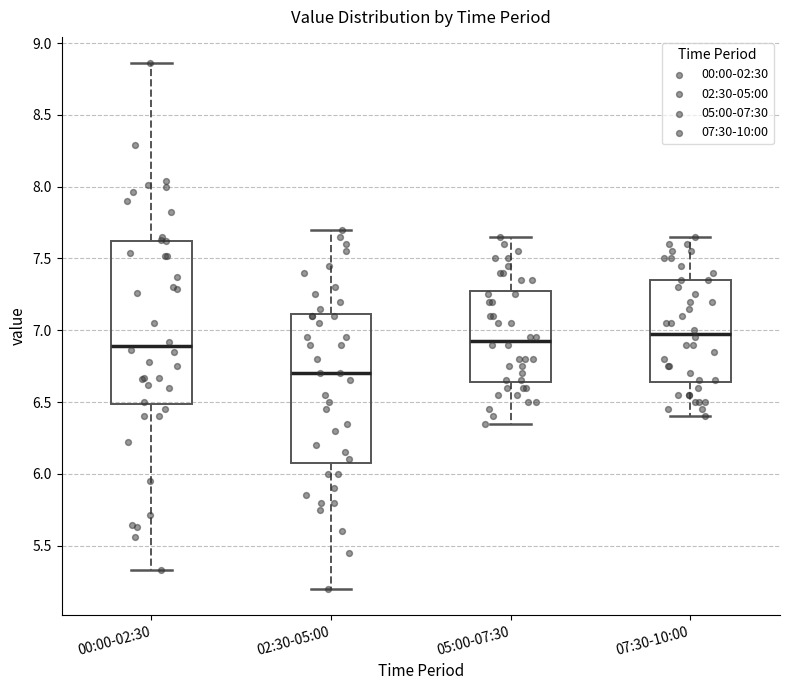

Reading left to right, transcribe this box plot: for each box, give where its median line is, the range the box spans, and where its two whiskers end, as read against the y-axis. The values are not printed on the chart, so give them approximately, as read against the axis.

00:00-02:30: median 6.90, box 6.50 to 7.60, whiskers 5.35 to 8.85
02:30-05:00: median 6.70, box 6.10 to 7.10, whiskers 5.20 to 7.70
05:00-07:30: median 6.95, box 6.65 to 7.30, whiskers 6.35 to 7.65
07:30-10:00: median 7.00, box 6.65 to 7.35, whiskers 6.40 to 7.65